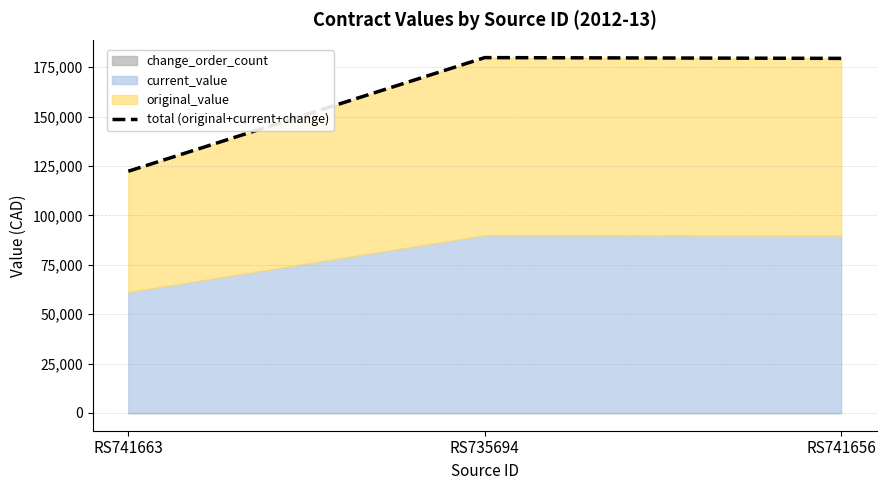

What position from the right is RS735694?

2